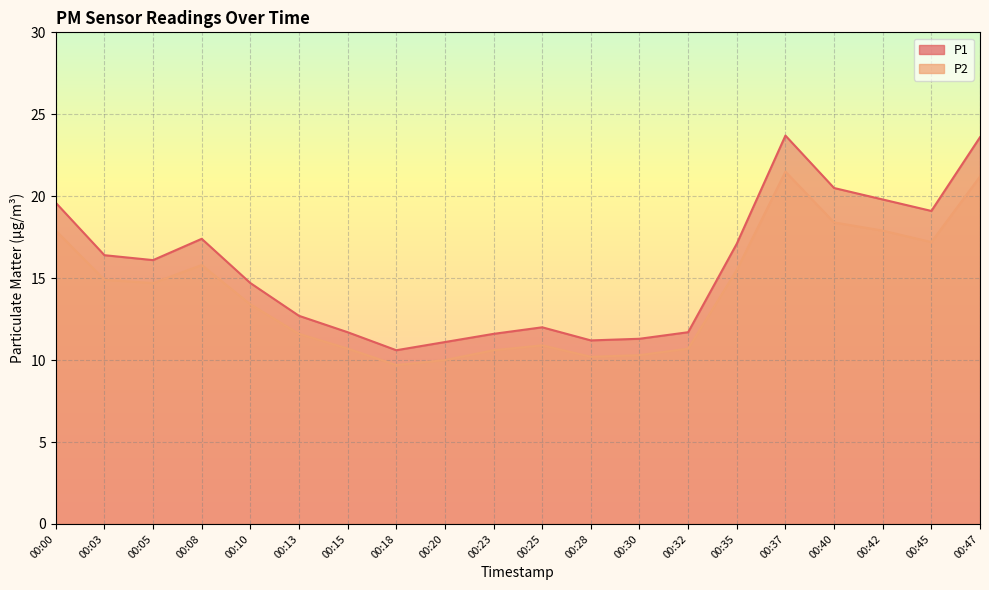

True or false: P2 and P1 cross at least once.

False